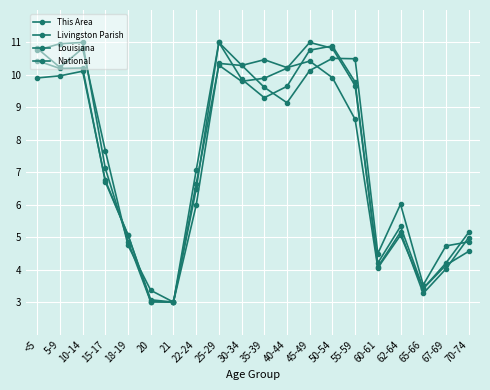

What is the difference between the maximum and minimum values in the This Area series?

8.0